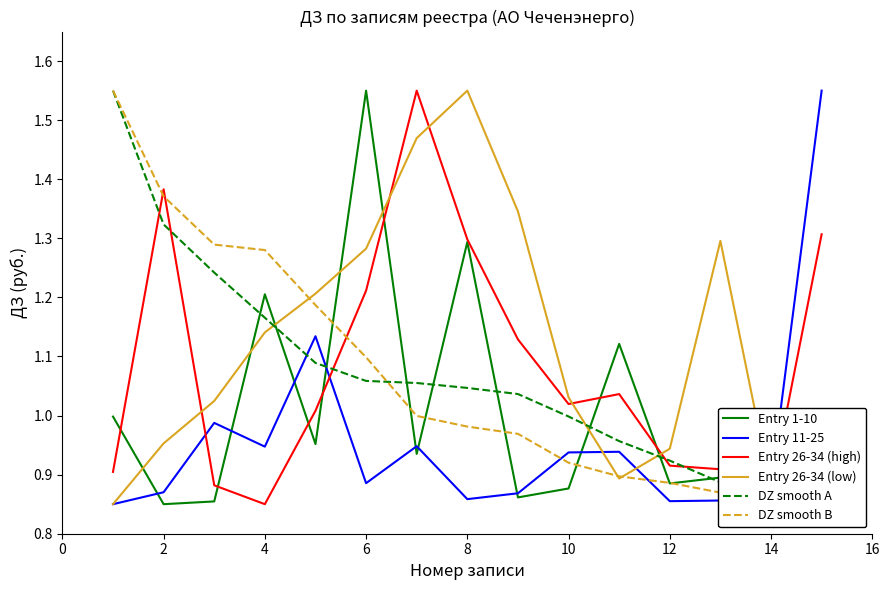

What is the difference between the highest and lowest values at 6?

0.3